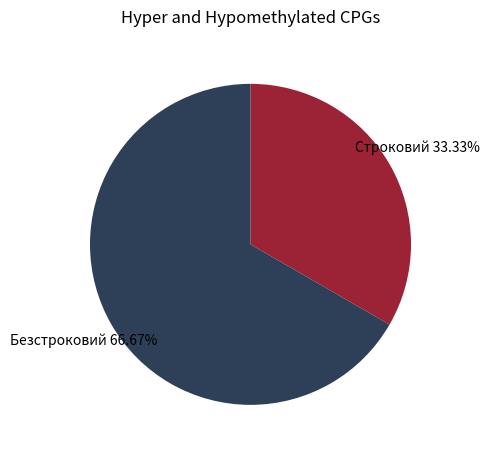

Count the number of slices in the pie.

2